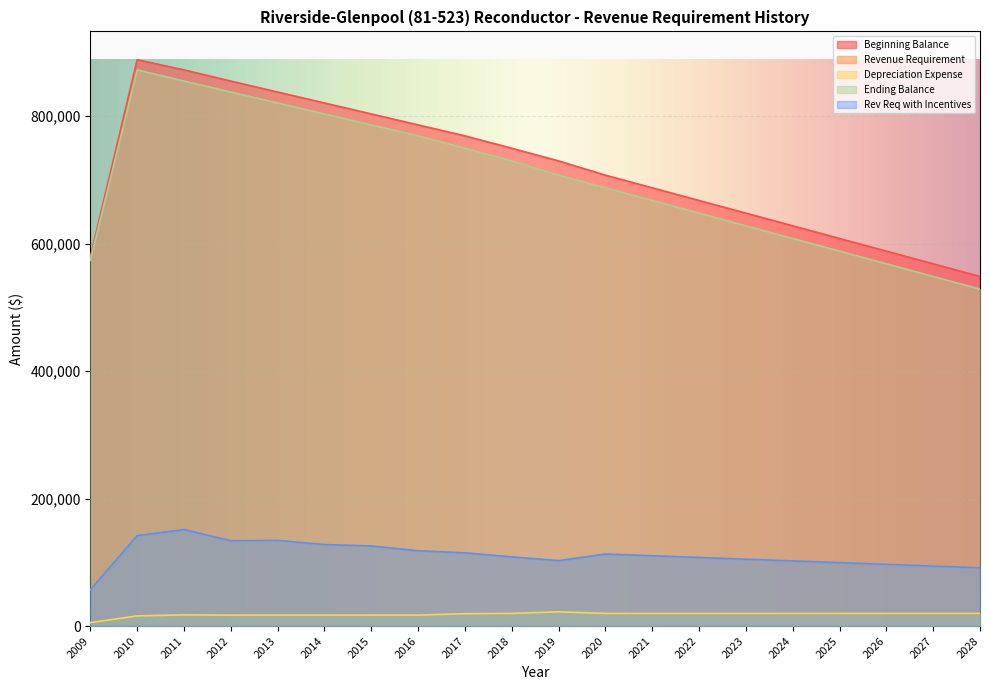

Reading left to right, transcribe all the data shown in this chart.

Beginning Balance: 2009=579098.0	2010=888395.0	2011=872433.0	2012=854906.0	2013=837716.0	2014=820526.0	2015=803336.0	2016=786146.0	2017=768956.0	2018=749524.0	2019=729660.0	2020=707314.0	2021=687450.0	2022=667586.0	2023=647722.0	2024=627858.0	2025=607994.0	2026=588130.0	2027=568266.0	2028=548402.0
Revenue Requirement: 2009=56729.0	2010=141851.0	2011=151356.8	2012=133805.7	2013=134366.7	2014=127776.2	2015=125577.2	2016=118046.0	2017=114816.9	2018=108436.8	2019=102569.8	2020=112900.3	2021=110212.0	2022=107523.7	2023=104835.4	2024=102147.1	2025=99458.8	2026=96770.5	2027=94082.2	2028=91393.9
Depreciation Expense: 2009=5463.0	2010=15962.0	2011=17527.0	2012=17190.0	2013=17190.0	2014=17190.0	2015=17190.0	2016=17190.0	2017=19432.0	2018=19864.0	2019=22346.0	2020=19864.0	2021=19864.0	2022=19864.0	2023=19864.0	2024=19864.0	2025=19864.0	2026=19864.0	2027=19864.0	2028=19864.0
Ending Balance: 2009=573635.0	2010=872433.0	2011=854906.0	2012=837716.0	2013=820526.0	2014=803336.0	2015=786146.0	2016=768956.0	2017=749524.0	2018=729660.0	2019=707314.0	2020=687450.0	2021=667586.0	2022=647722.0	2023=627858.0	2024=607994.0	2025=588130.0	2026=568266.0	2027=548402.0	2028=528538.0
Rev Req with Incentives: 2009=56729.0	2010=141851.0	2011=151356.8	2012=133805.7	2013=134366.7	2014=127776.2	2015=125577.2	2016=118046.0	2017=114816.9	2018=108436.8	2019=102569.8	2020=112900.3	2021=110212.0	2022=107523.7	2023=104835.4	2024=102147.1	2025=99458.8	2026=96770.5	2027=94082.2	2028=91393.9